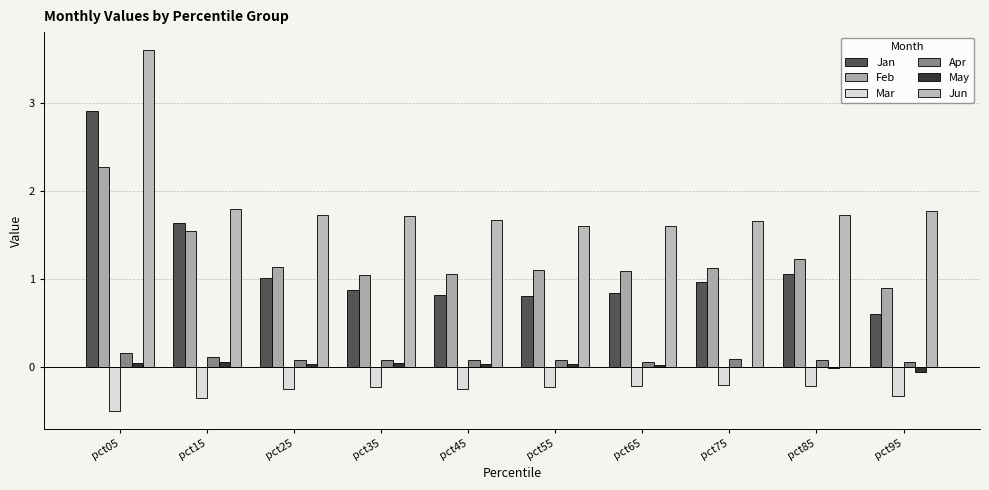

Reading left to right, list all the values displayed in this chart.

Jan: 2.9	1.6	1.0	0.9	0.8	0.8	0.8	1.0	1.1	0.6
Feb: 2.3	1.5	1.1	1.0	1.1	1.1	1.1	1.1	1.2	0.9
Mar: -0.5	-0.4	-0.2	-0.2	-0.2	-0.2	-0.2	-0.2	-0.2	-0.3
Apr: 0.2	0.1	0.1	0.1	0.1	0.1	0.1	0.1	0.1	0.1
May: 0.0	0.1	0.0	0.0	0.0	0.0	0.0	0.0	-0.0	-0.1
Jun: 3.6	1.8	1.7	1.7	1.7	1.6	1.6	1.7	1.7	1.8